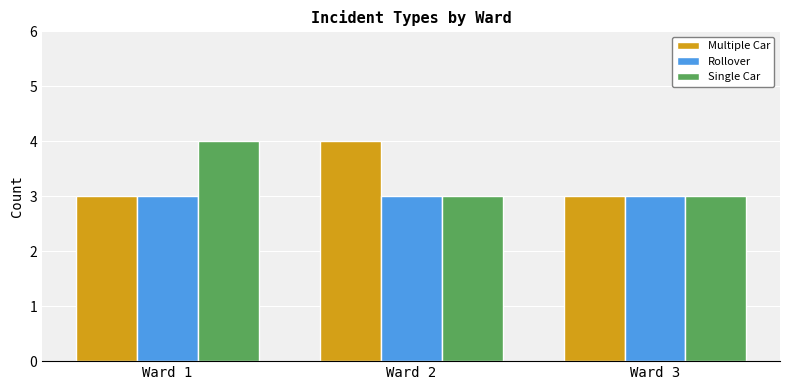

What is the total value across all series at Ward 2?

10